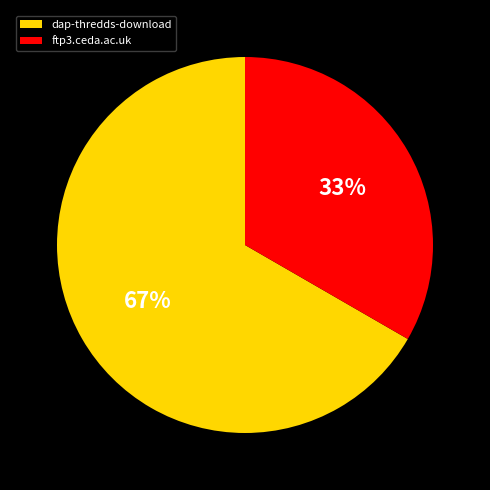

Approximately how many times larger is the value at dap-thredds-download compared to ftp3.ceda.ac.uk?

2.0